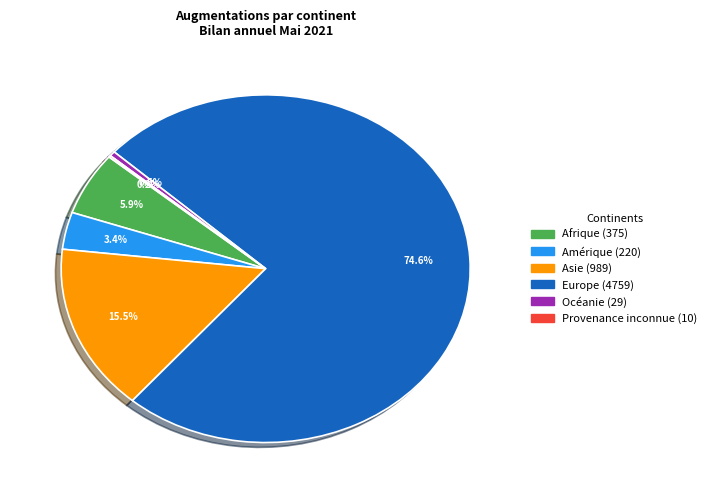

To the nearest percent, what percentage of the pie is Amérique?

3%